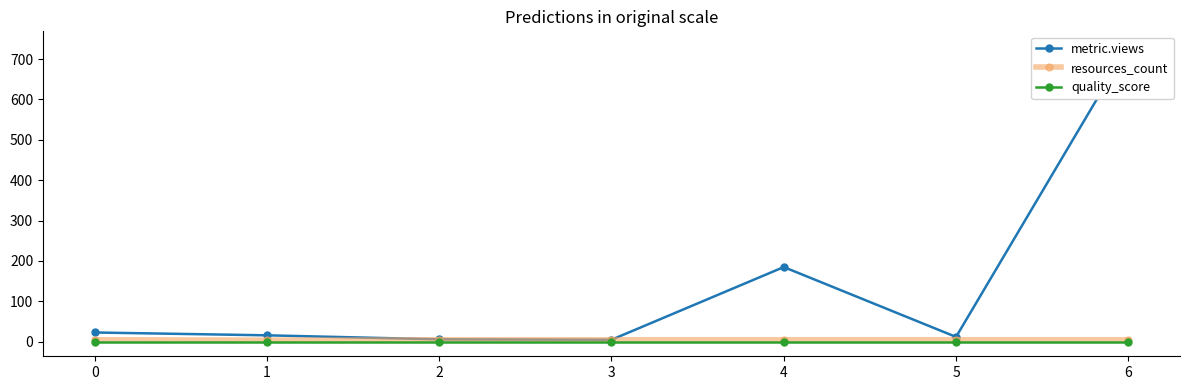

At how many categories does at least one series exceed 423?

1